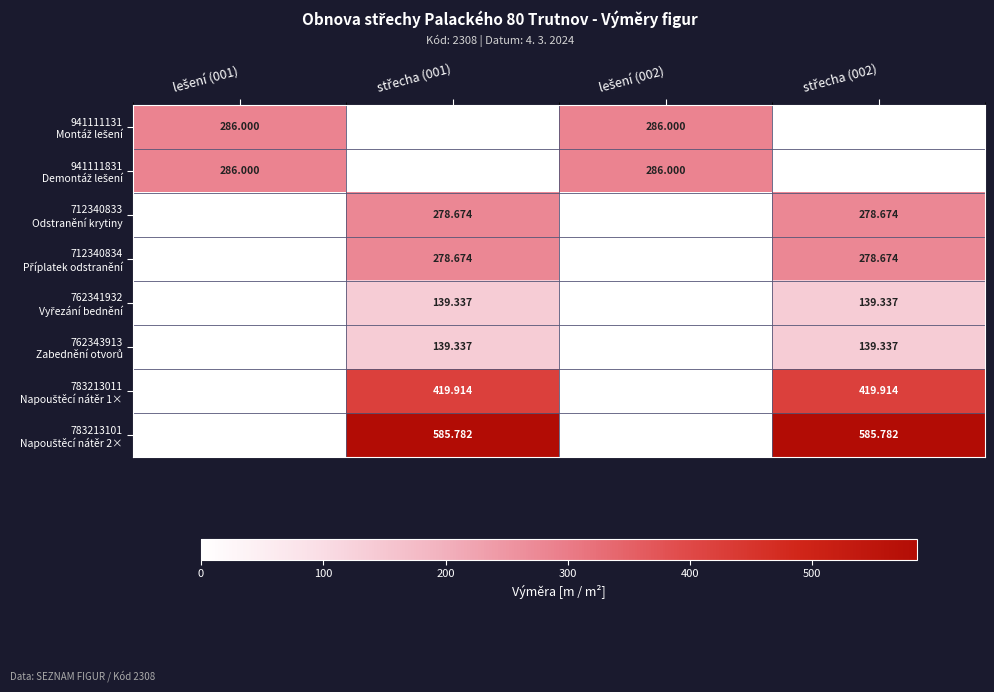

Which series has the largest total across all categories?

783213101 Napouštěcí nátěr 2×